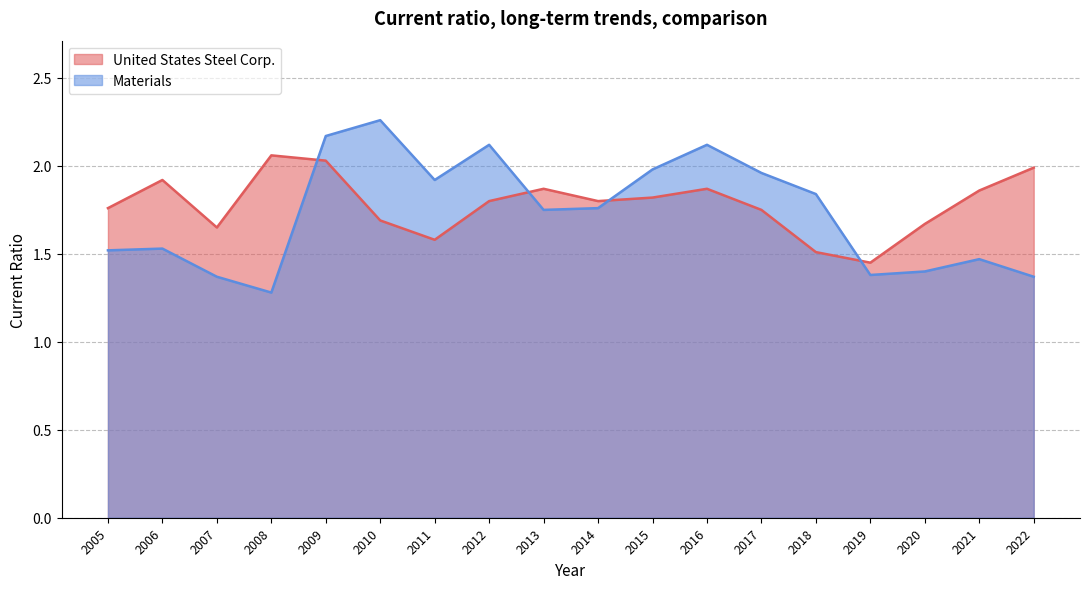

At which label is Materials closest to 1?

2008